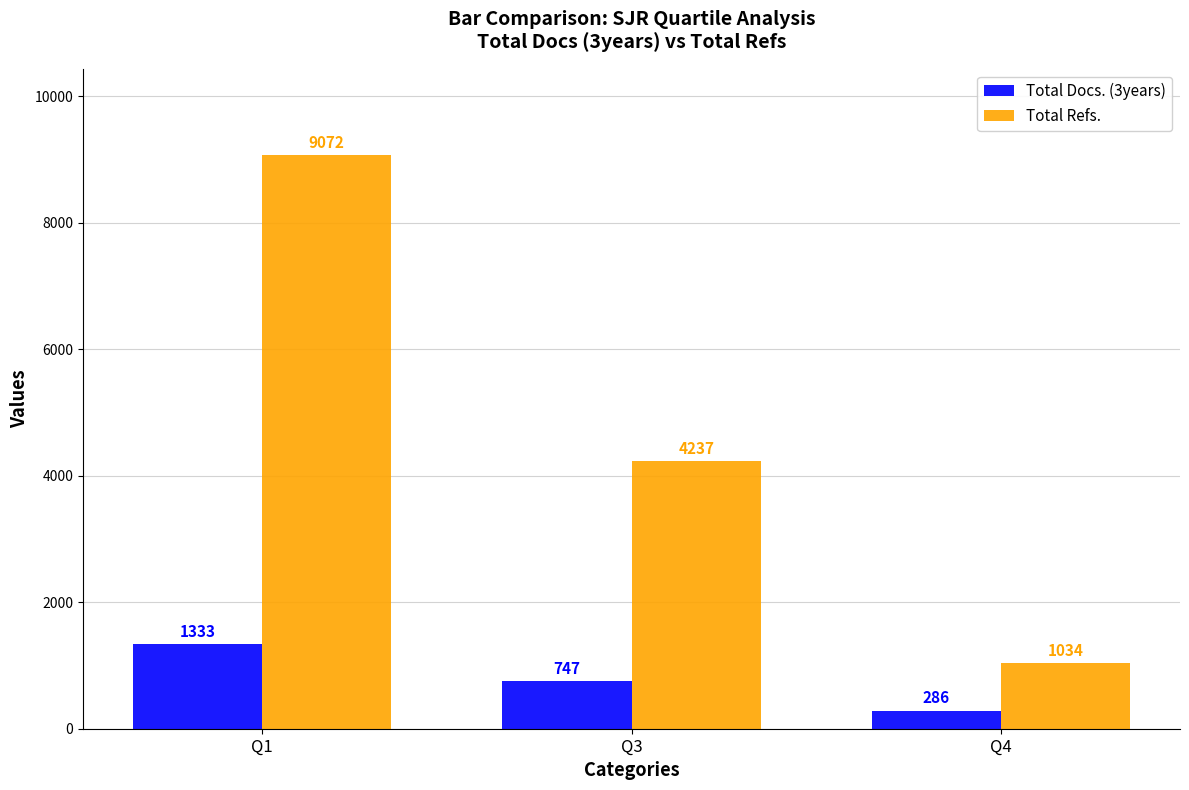

At which category is the sum across all series the highest?

Q1